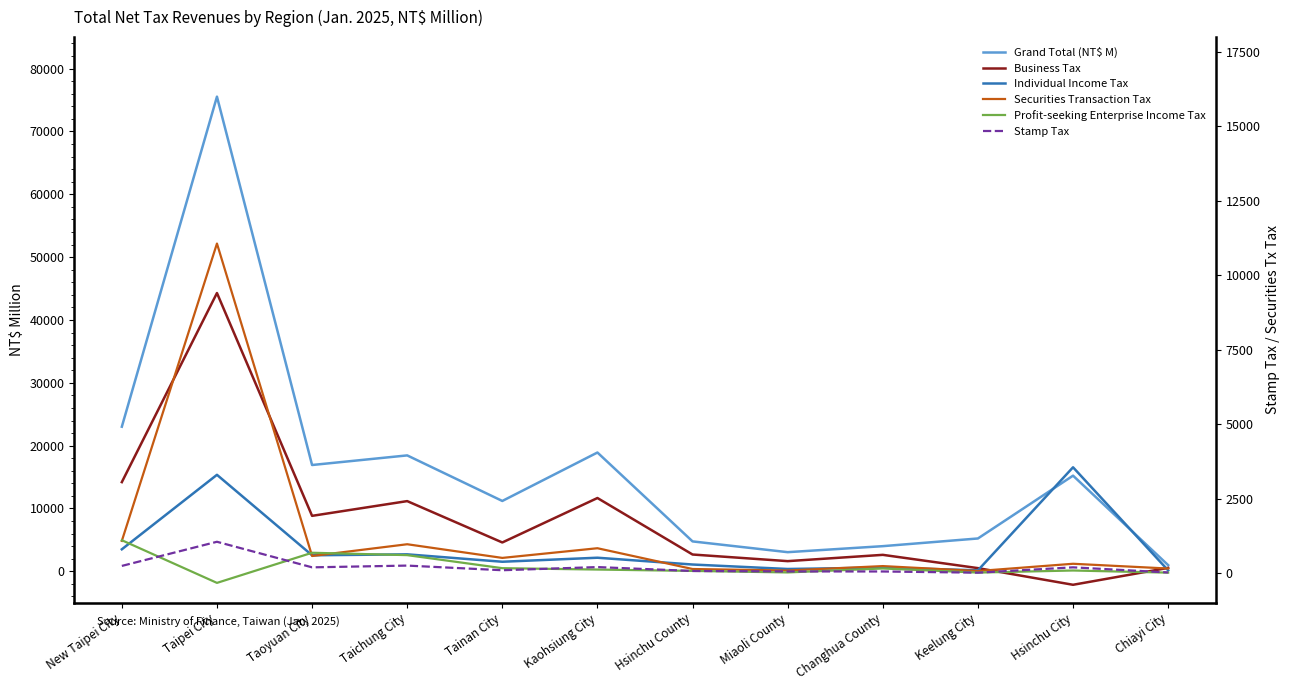

At how many categories does at least one series exceed 30372?

1